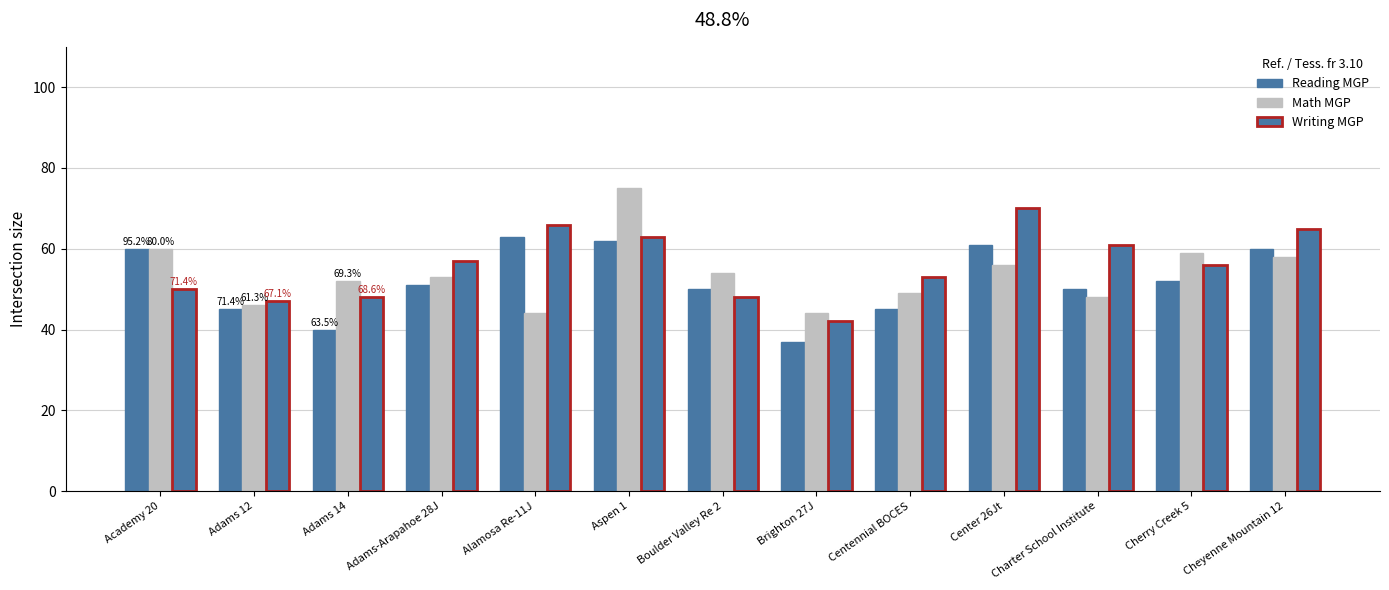

What is the difference between the Math MGP values at Brighton 27J and Centennial BOCES?

5